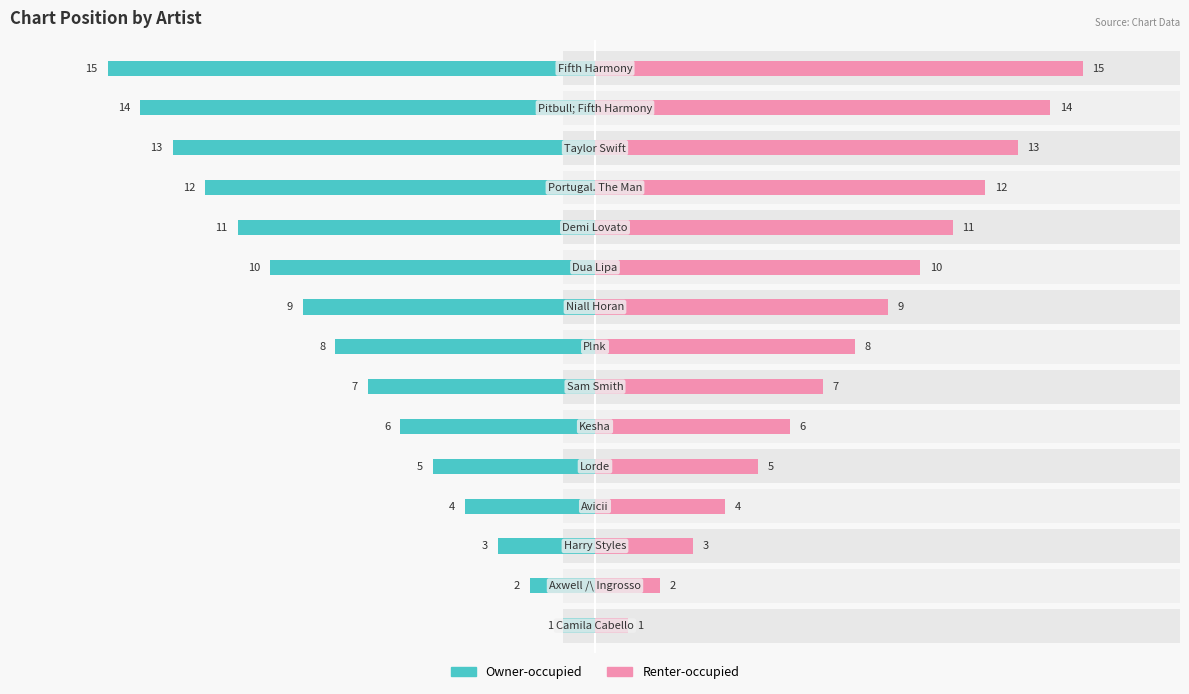

What is the average value of the Renter-occupied series?

8